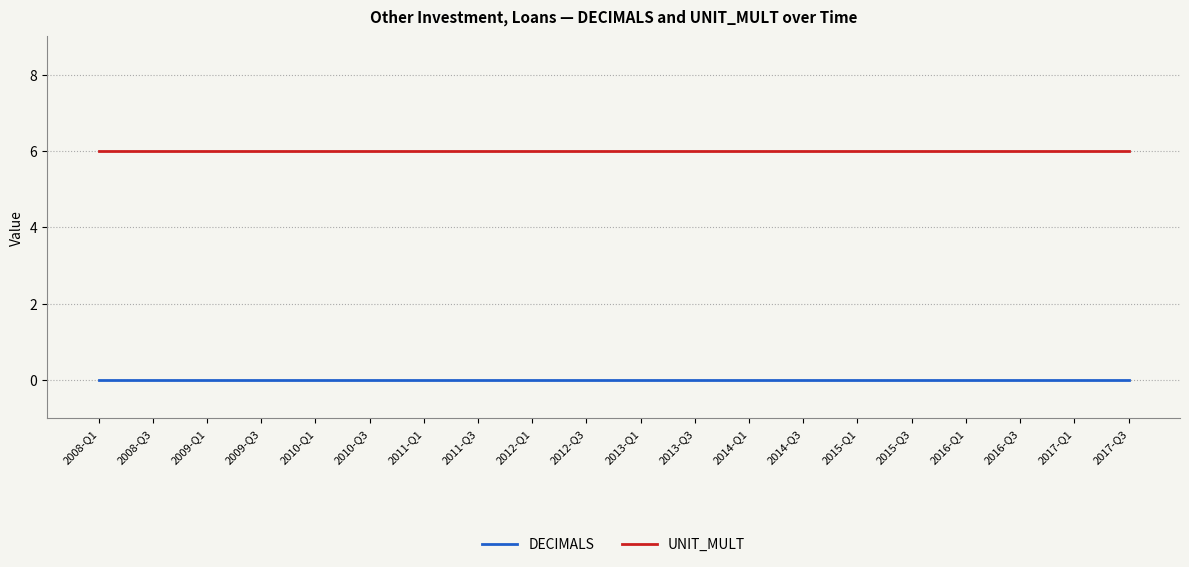

What is the sum of all UNIT_MULT values?

120